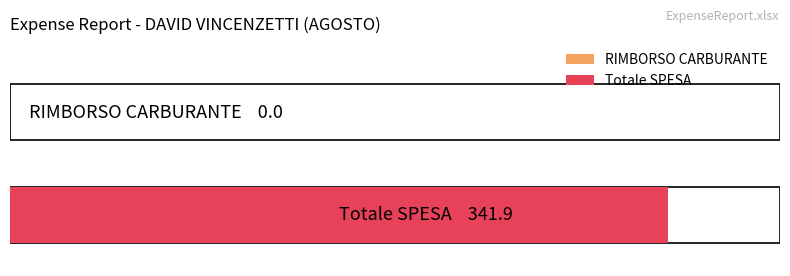

How many groups of bars are there?

2